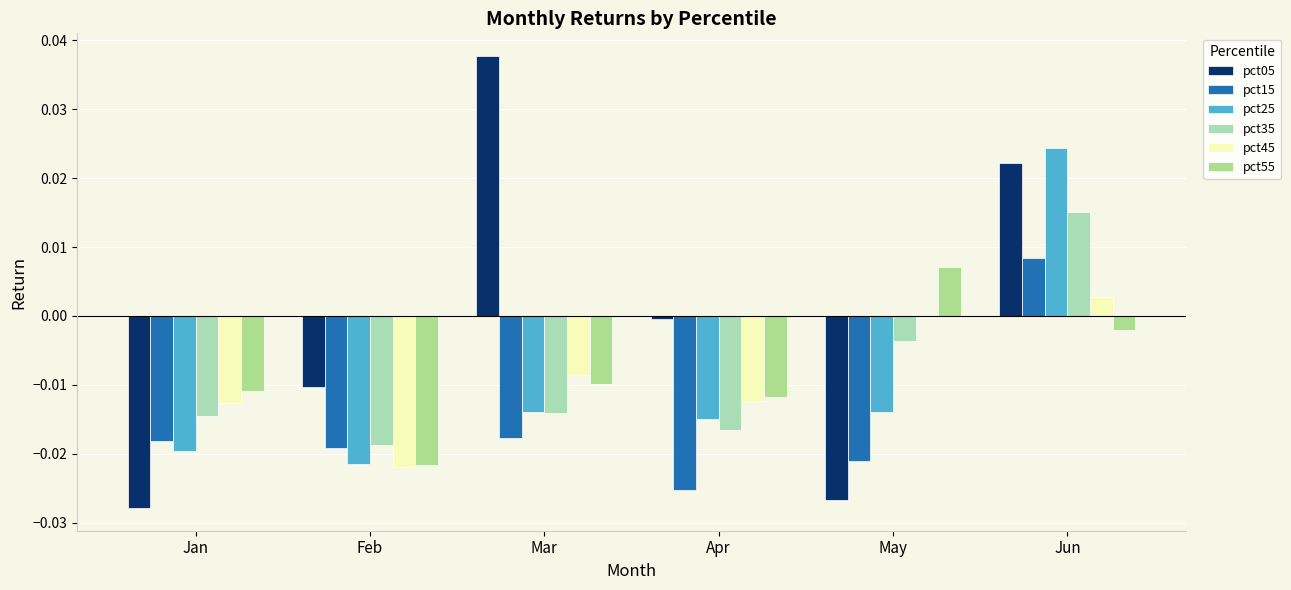

What are all the series names shown in the legend?

pct05, pct15, pct25, pct35, pct45, pct55